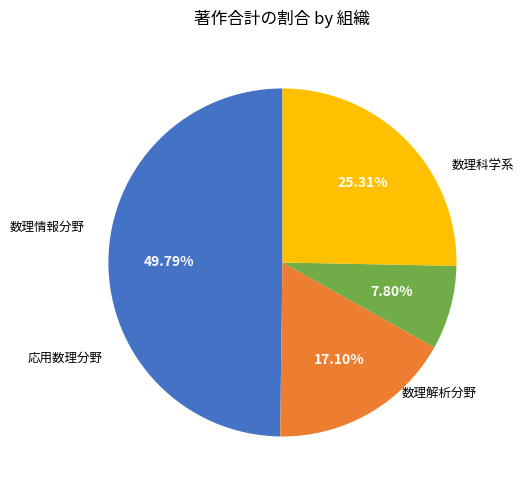

Count the number of slices in the pie.

4